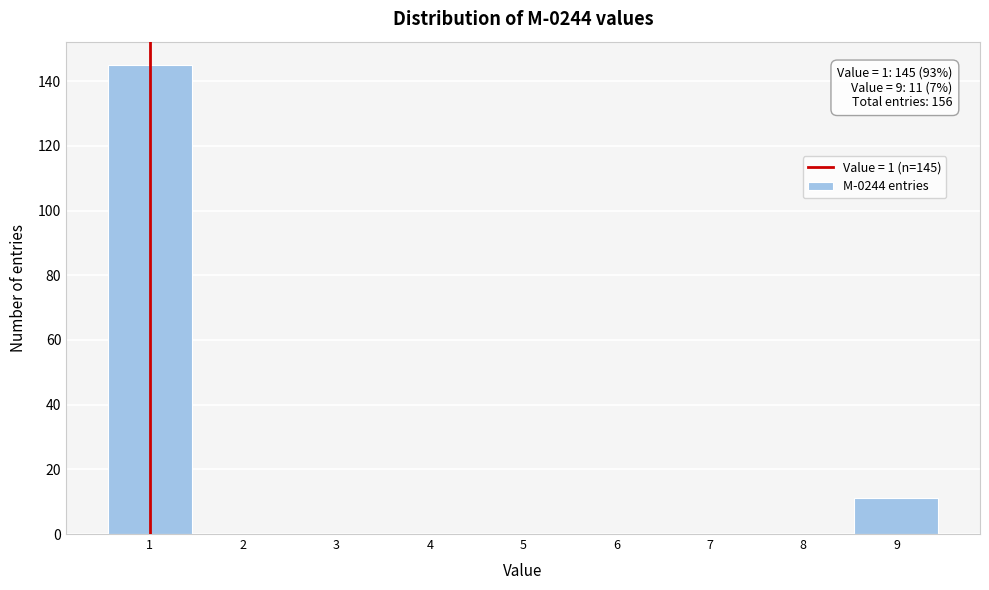

Over which range of the x-axis is the bar tallest?

0.5 to 1.5